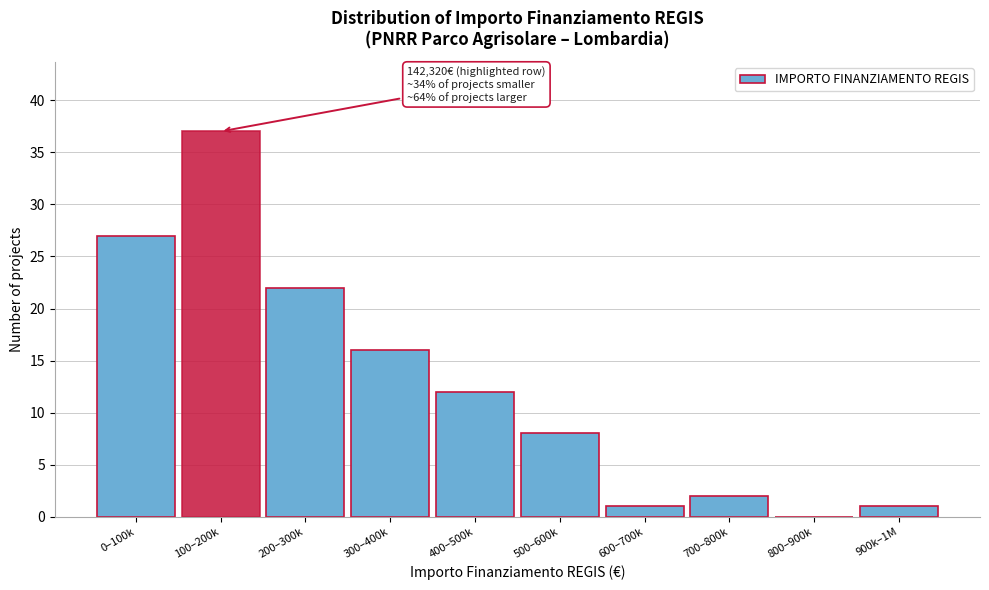

Reading left to right, what are all the values shown in this chart?

0–100k=27	100–200k=37	200–300k=22	300–400k=16	400–500k=12	500–600k=8	600–700k=1	700–800k=2	800–900k=0	900k–1M=1